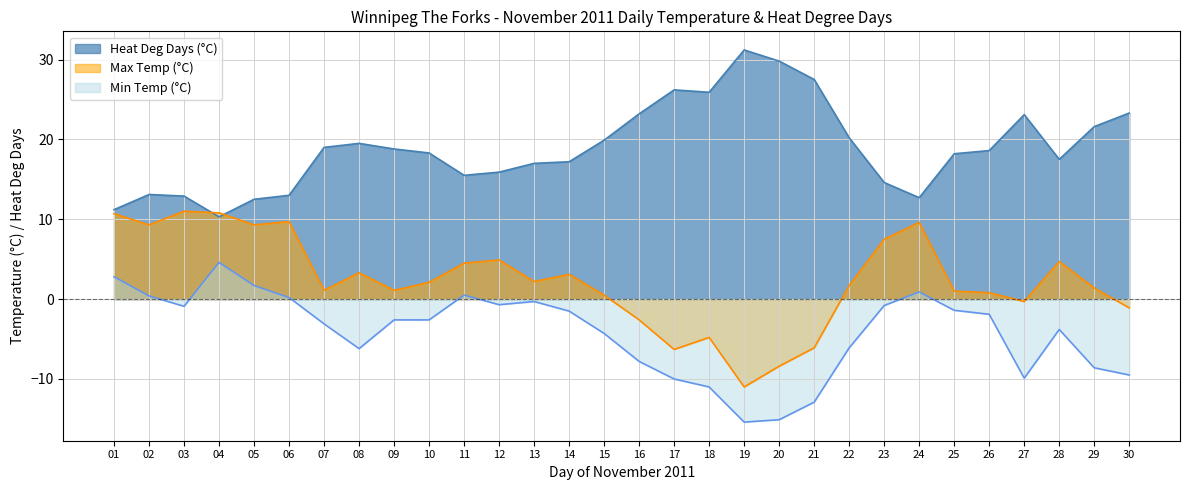

What is the total value across all series at 04?

25.7